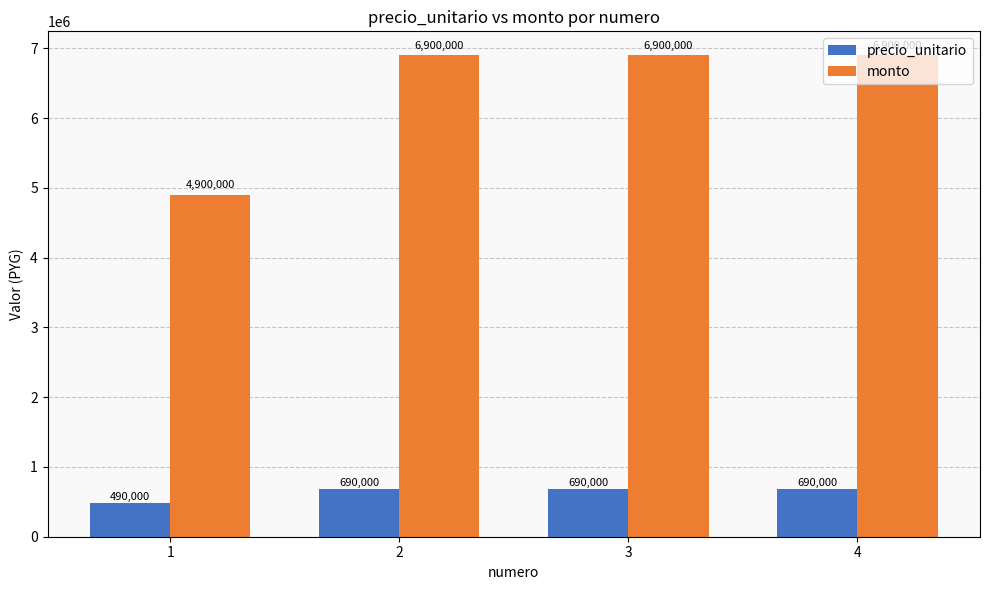

Reading left to right, extract all data points from this chart.

precio_unitario: 490000	690000	690000	690000
monto: 4900000	6900000	6900000	6900000